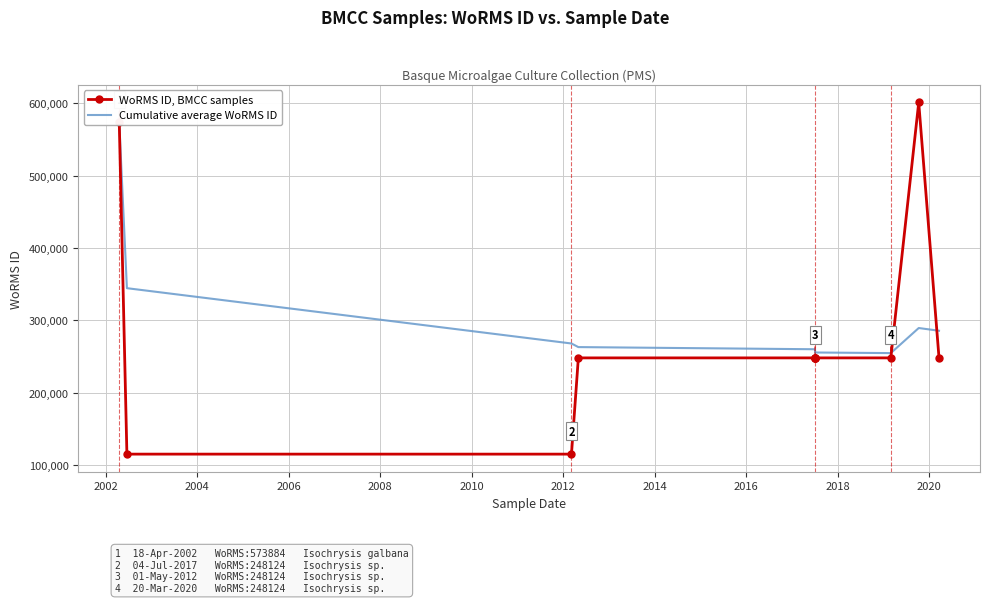

In Cumulative average WoRMS ID, how many points are higher than both neighbors (excluding endpoints)?

1